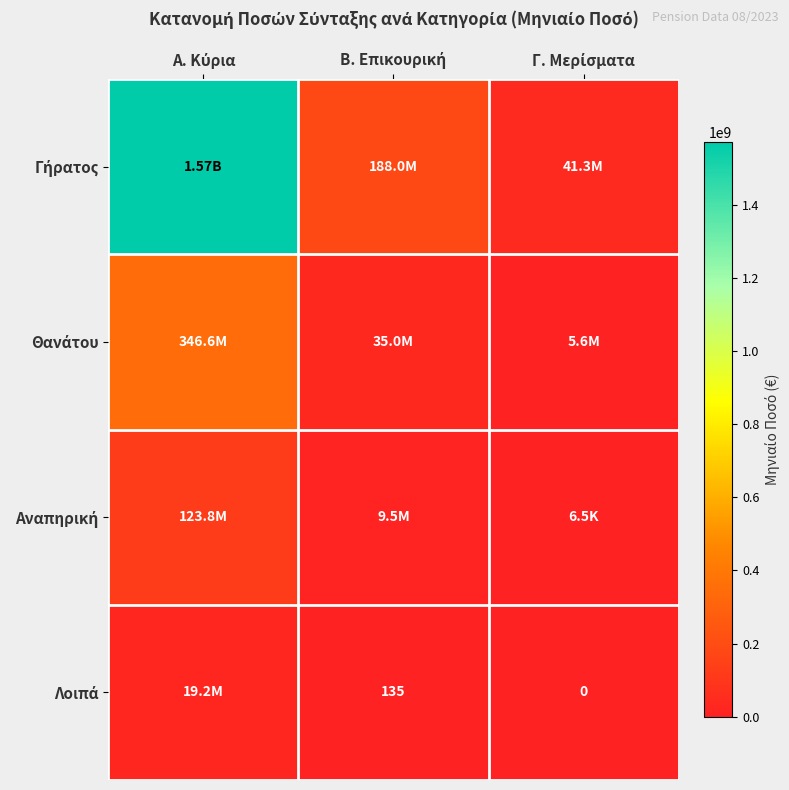

At which category is the sum across all series the highest?

Α. Κύρια